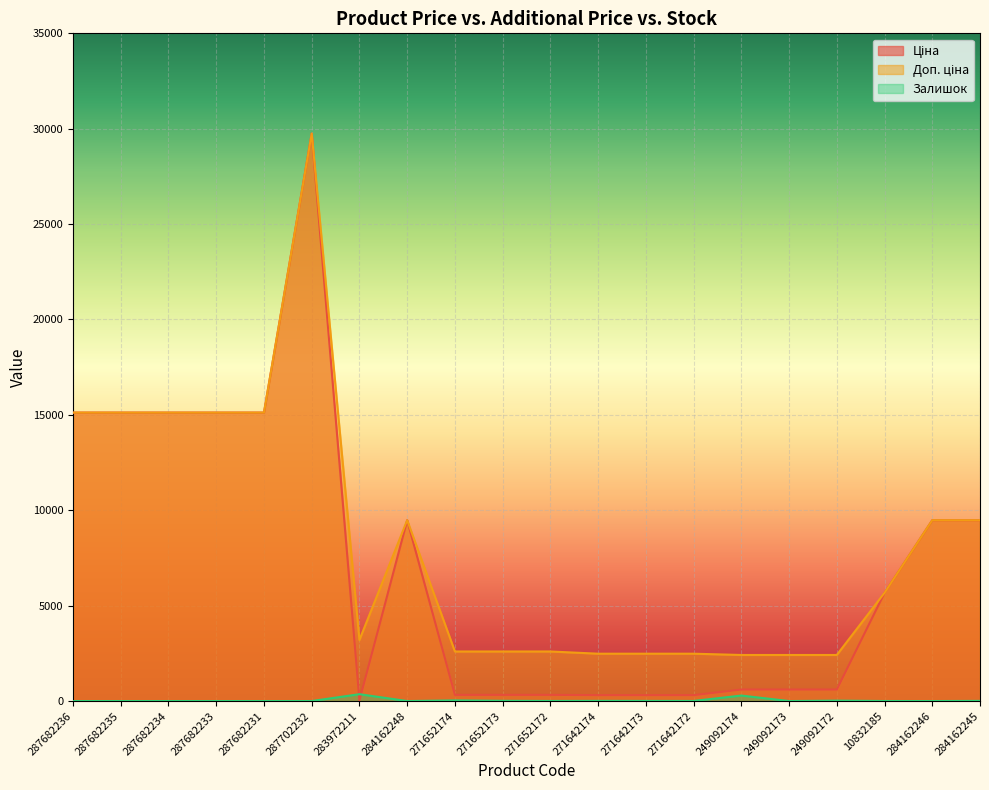

What is the total value across all series at 271652173?

2935.1